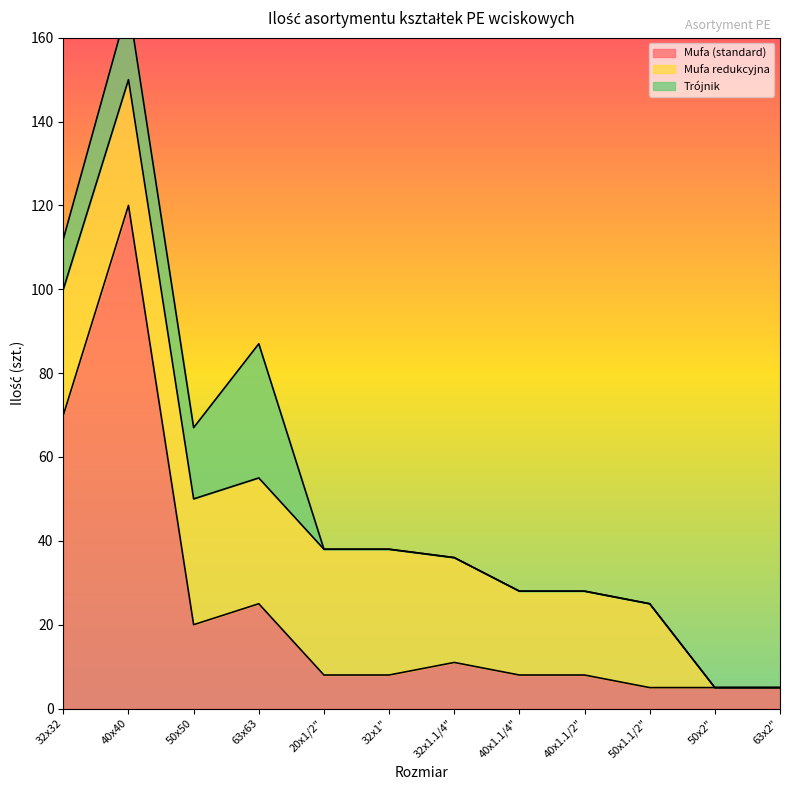

Which series has the widest spread of values?

Mufa (standard)